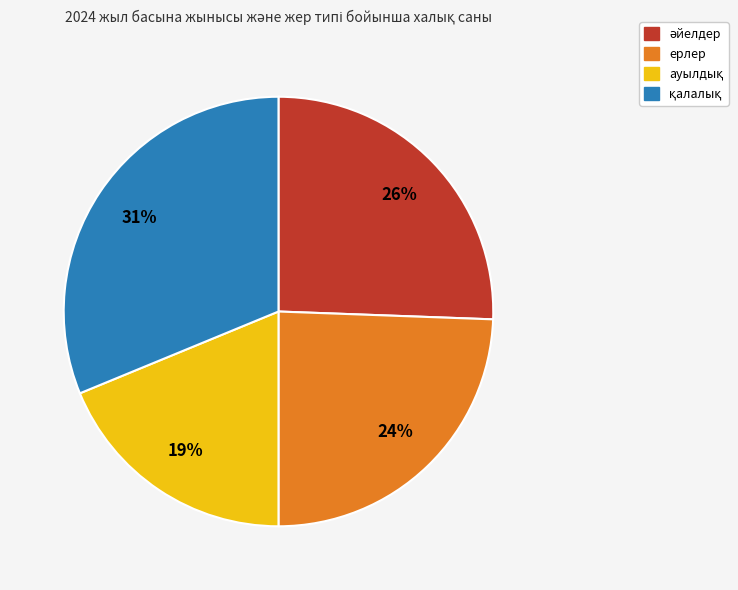

Does ерлер represent more than half of the total?

No